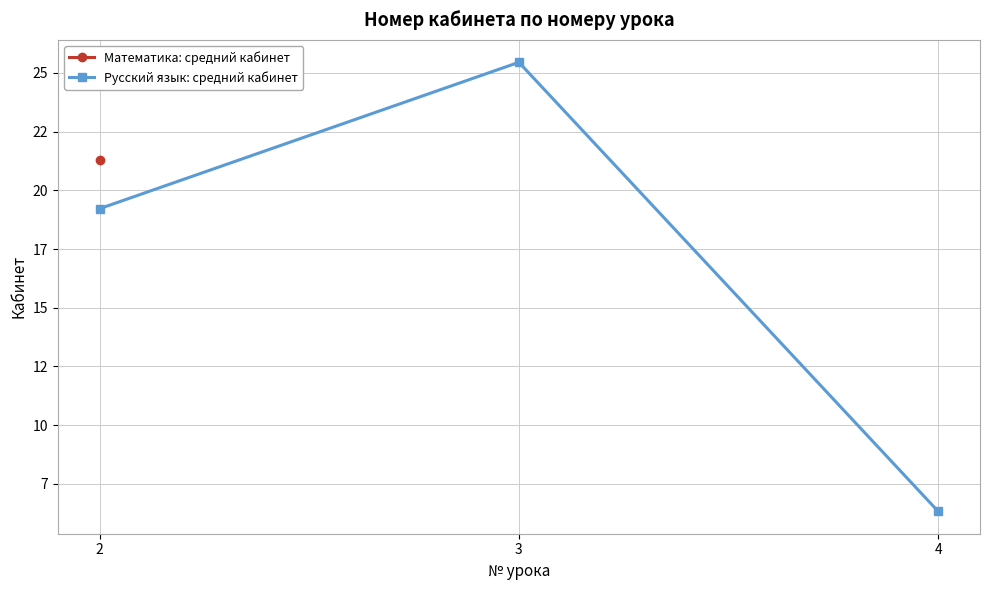

Does the chart display data point markers on the line(s)?

Yes